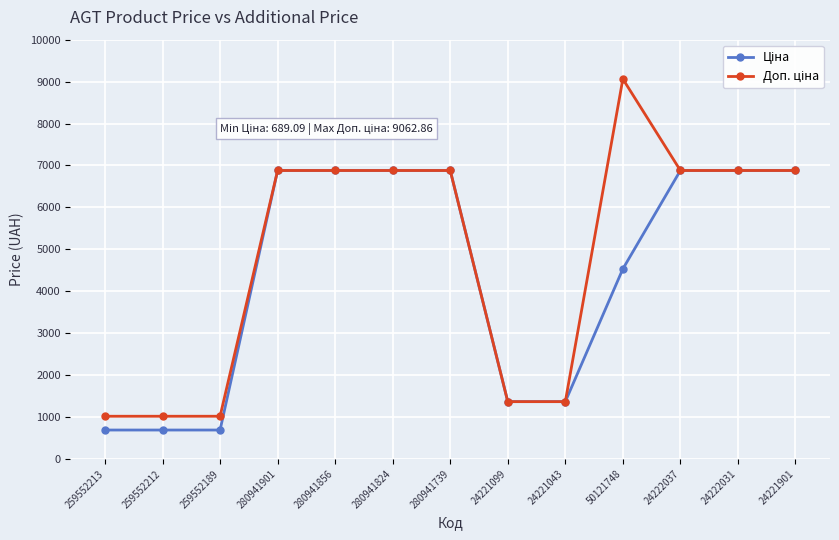

At which category does the chart reach its peak across all series?

50121748